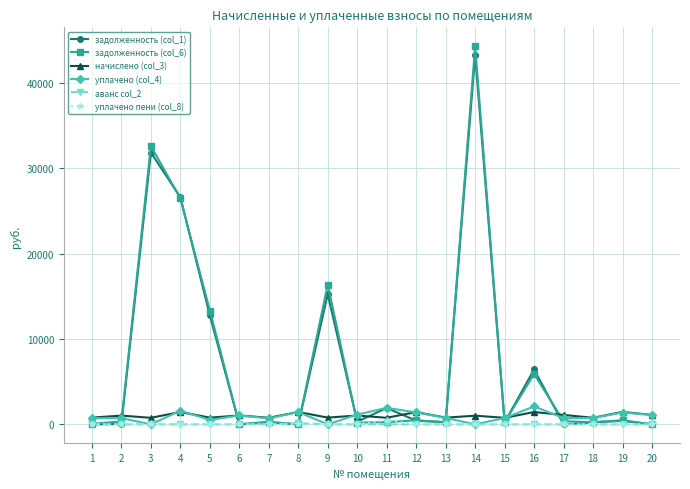

The начислено (col_3) series shows 1038.0 at 6. True or false?

True